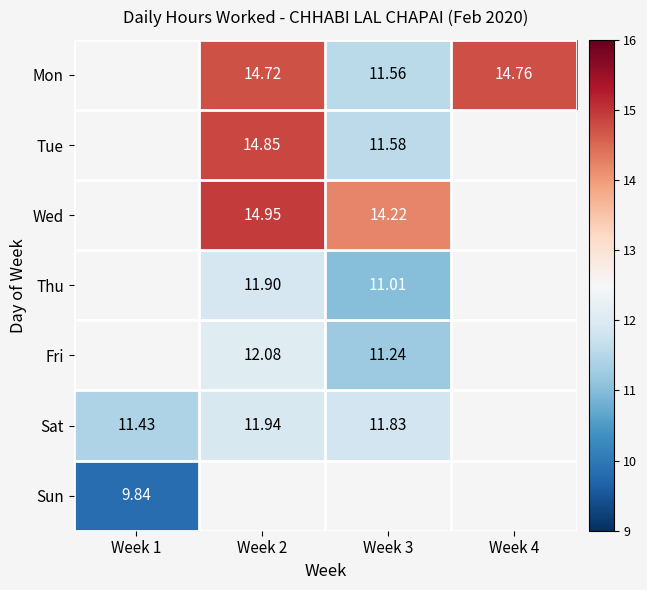

Between Week 1 and Week 4, which is larger?

Week 4